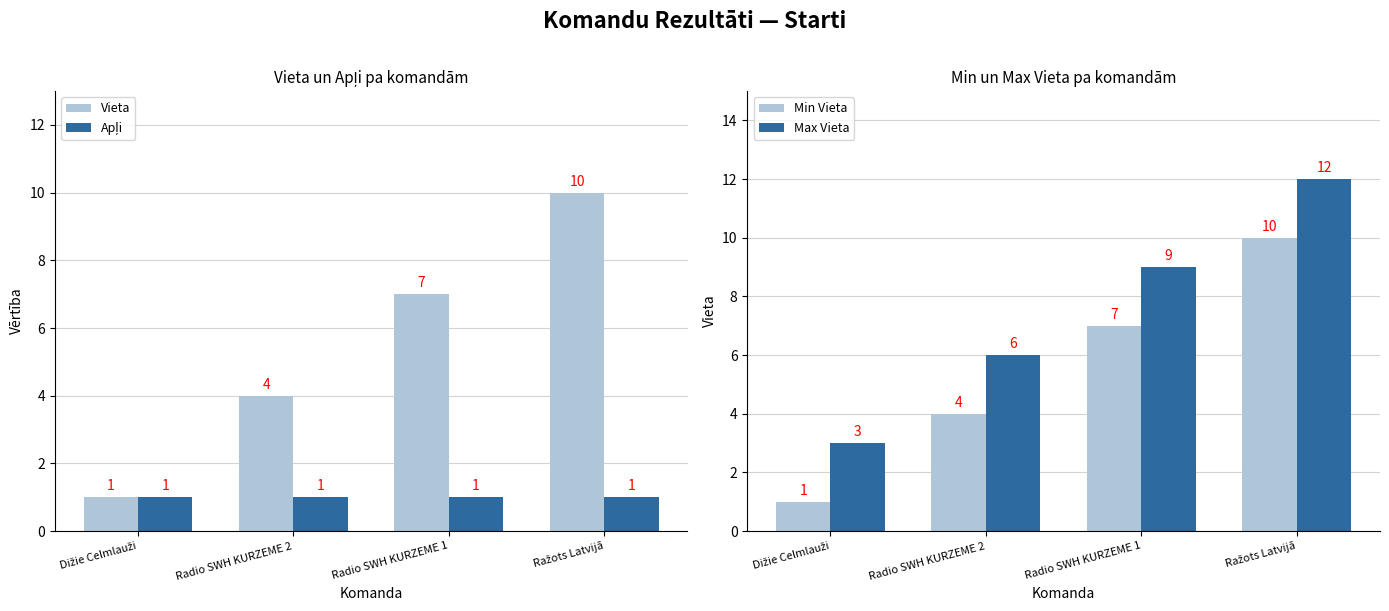

Which series has the largest total across all categories?

Max Vieta